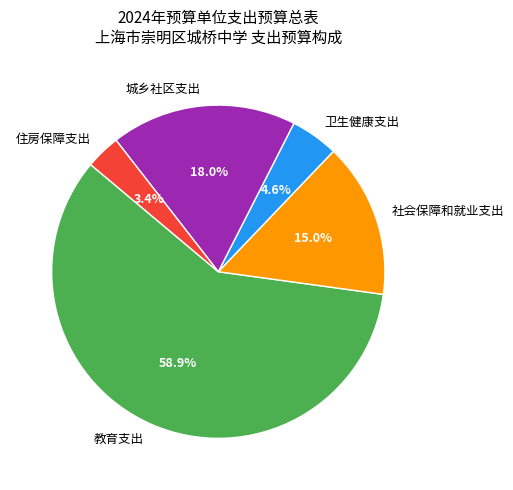

Is it true that 住房保障支出 is 3% of the pie?

True